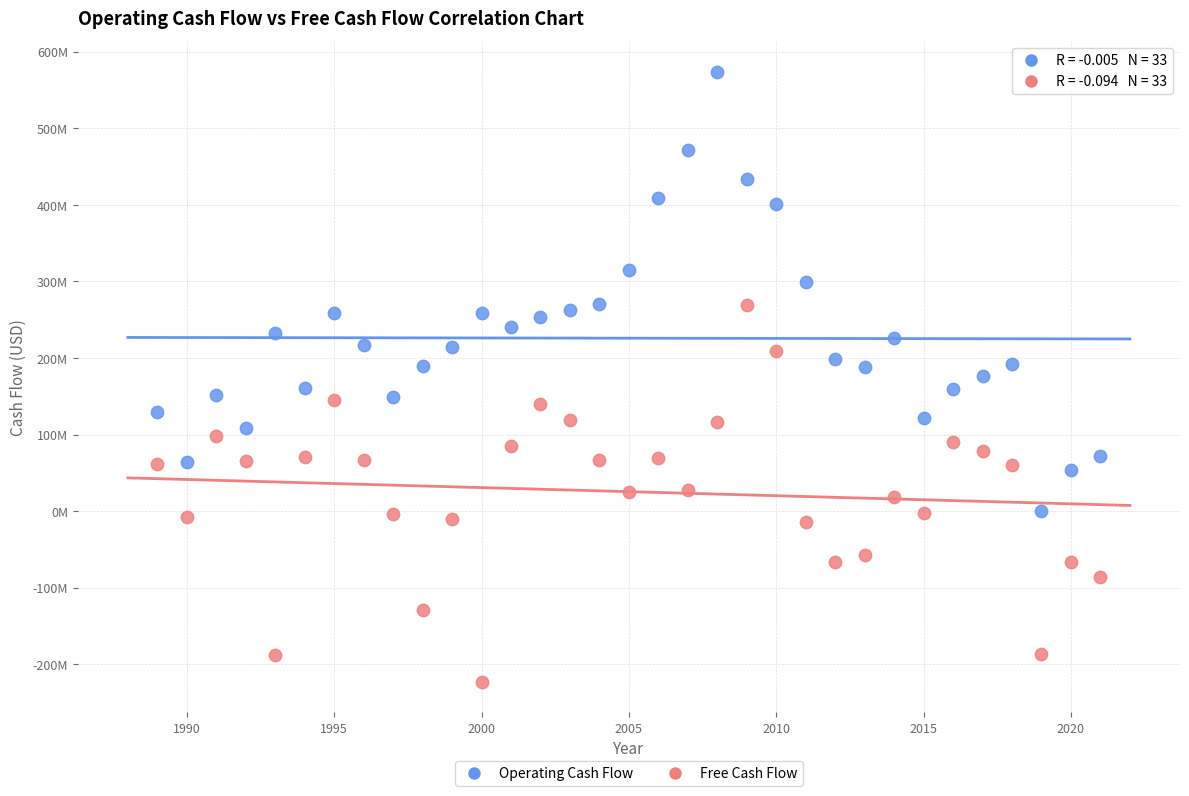

What are all the series names shown in the legend?

Operating Cash Flow, Free Cash Flow